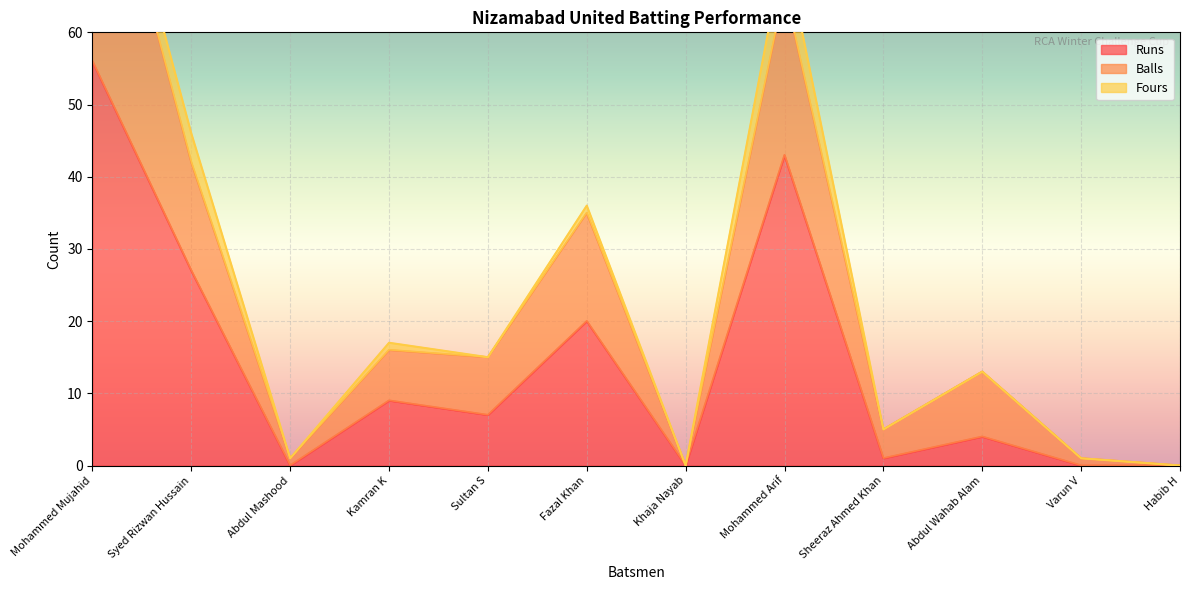

True or false: Runs and Balls cross at least once.

False